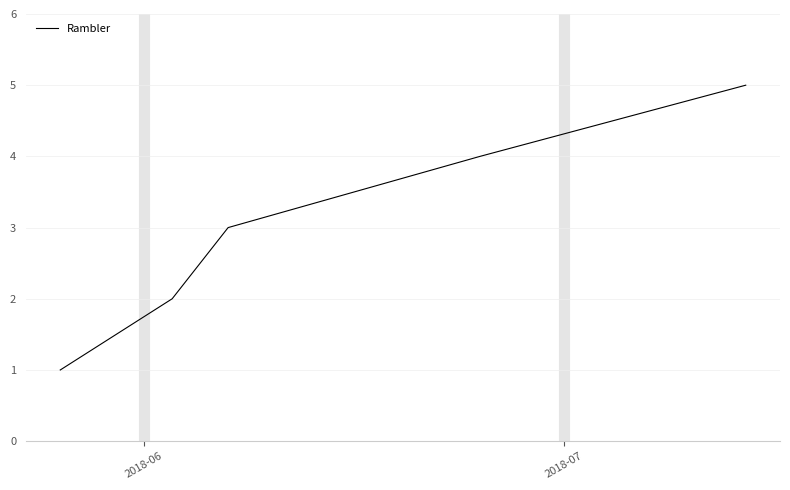

What is the difference between the maximum and minimum values?

4